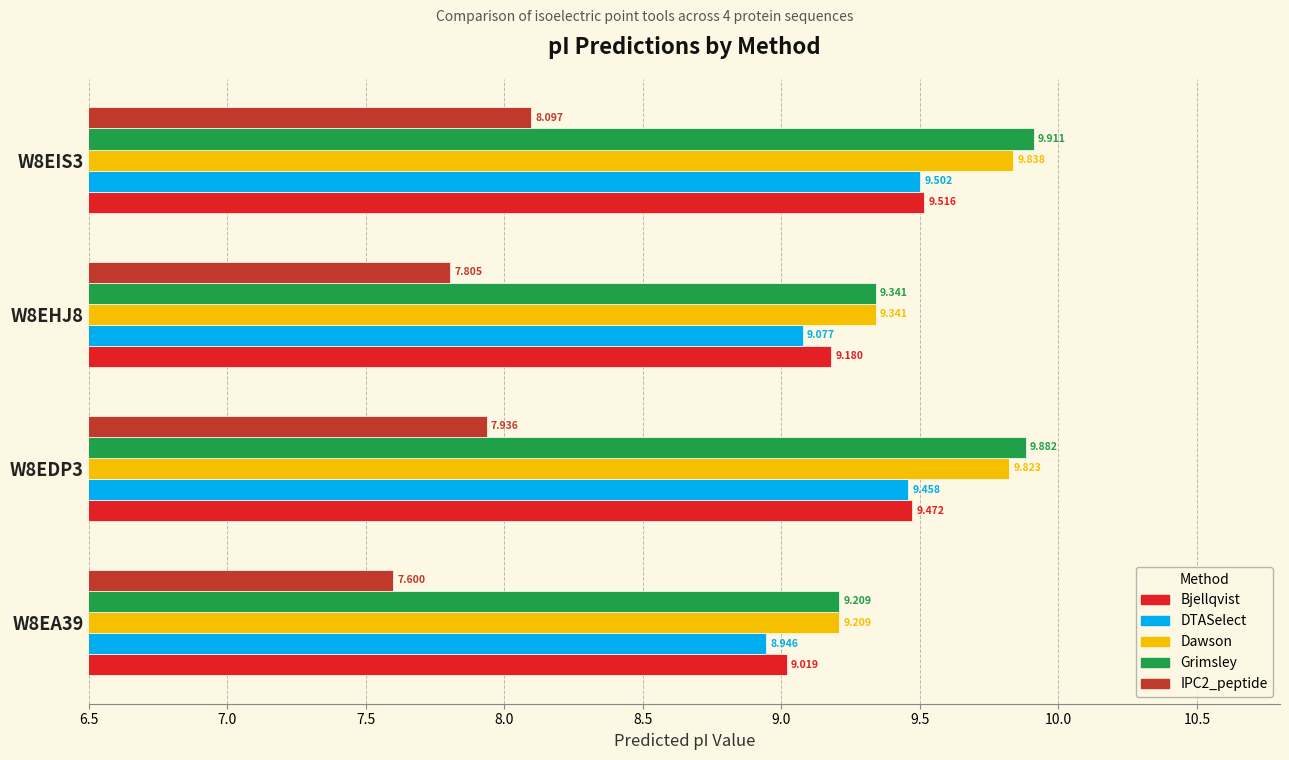

What is the difference between the maximum and second lowest values in the IPC2_peptide series?

0.3